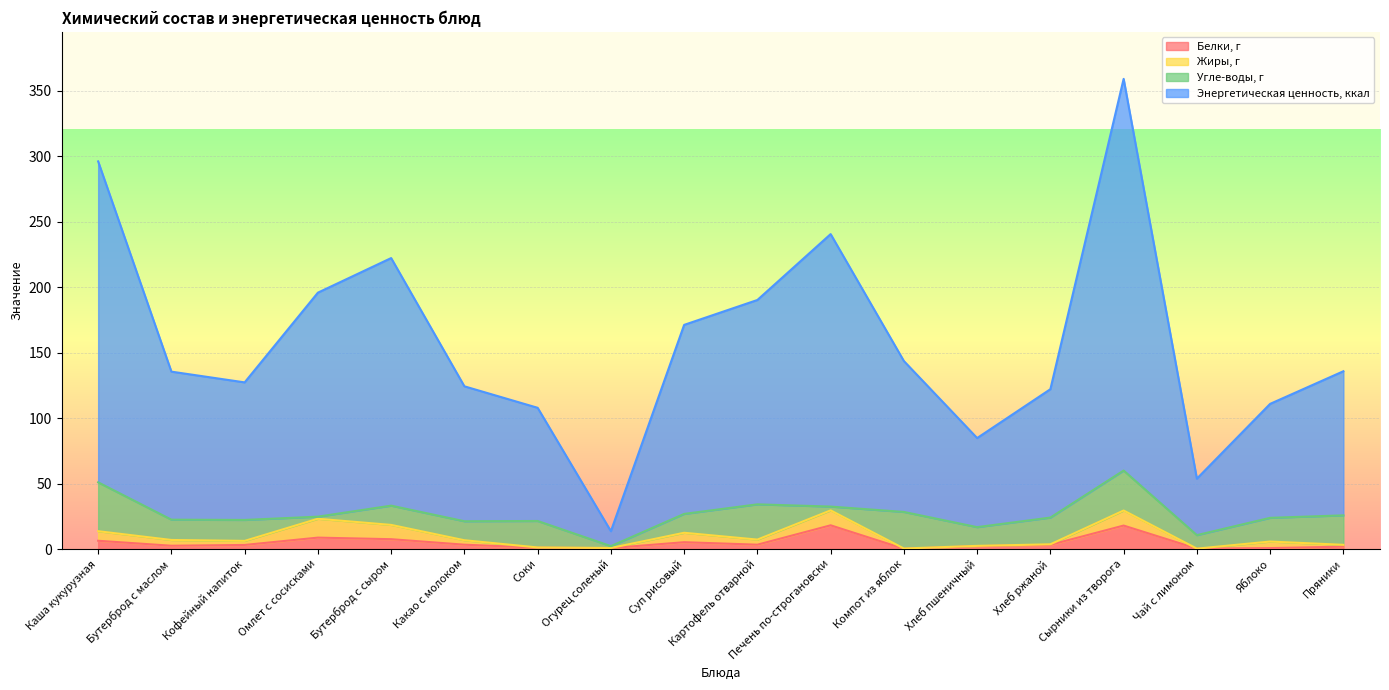

What is the highest value of the Белки, г series?

18.1